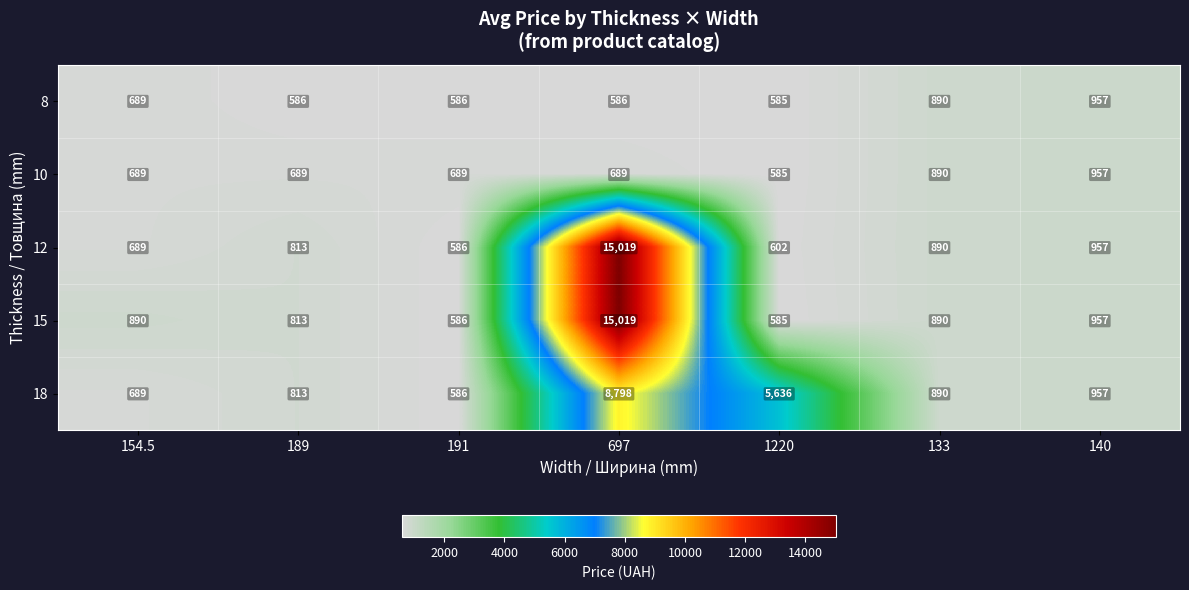

At how many categories does at least one series exceed 10710?

1